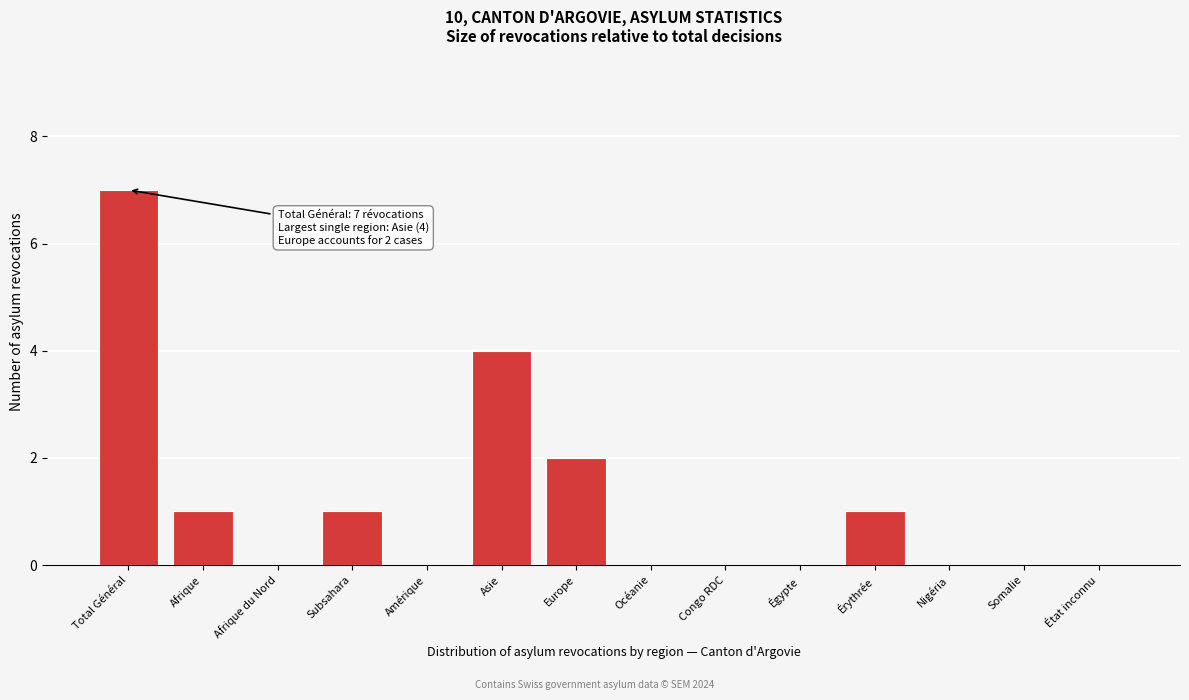

Reading left to right, extract all data points from this chart.

Total Général=7	Afrique=1	Afrique du Nord=0	Subsahara=1	Amérique=0	Asie=4	Europe=2	Océanie=0	Congo RDC=0	Égypte=0	Érythrée=1	Nigéria=0	Somalie=0	État inconnu=0